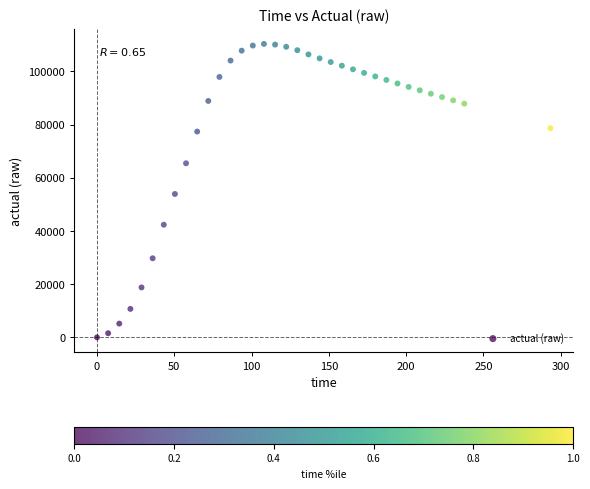

What is the range of X values (max minus min)?

293.4